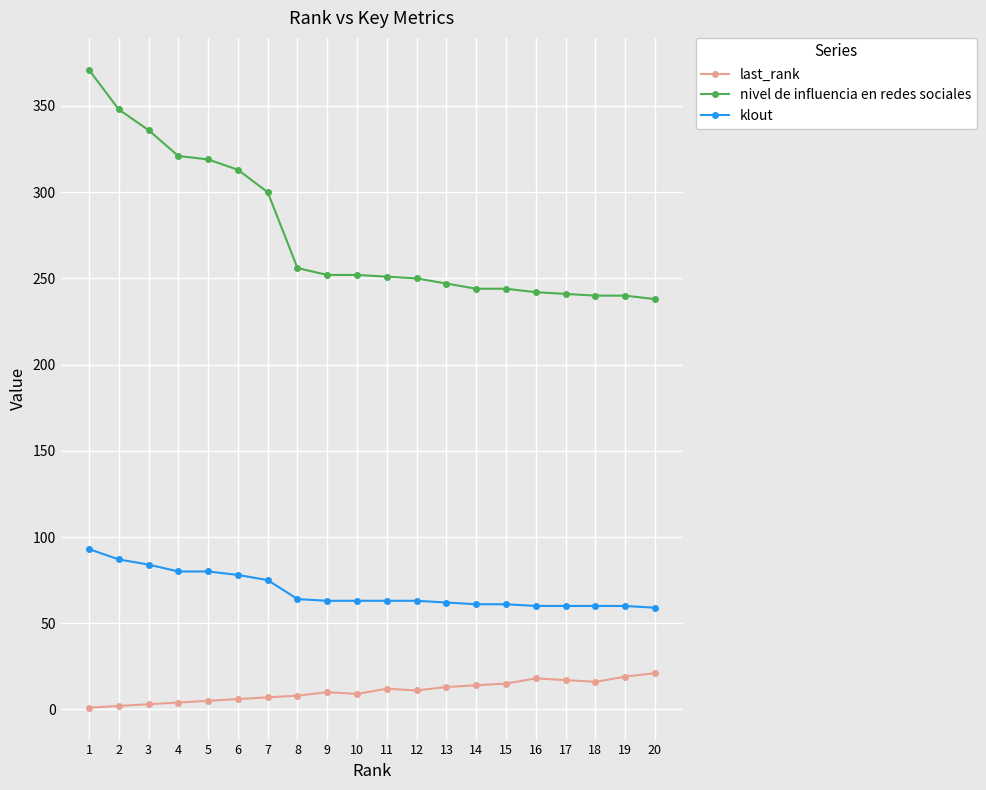

What are all the series names shown in the legend?

last_rank, nivel de influencia en redes sociales, klout